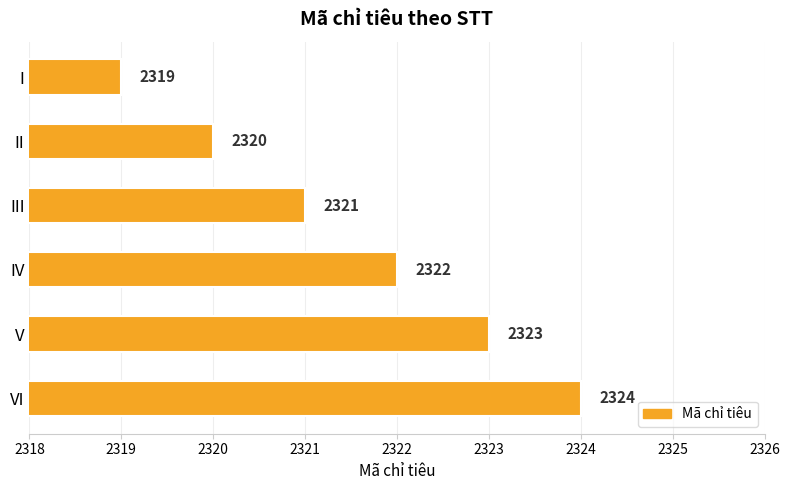

How many categories are shown in the chart?

6